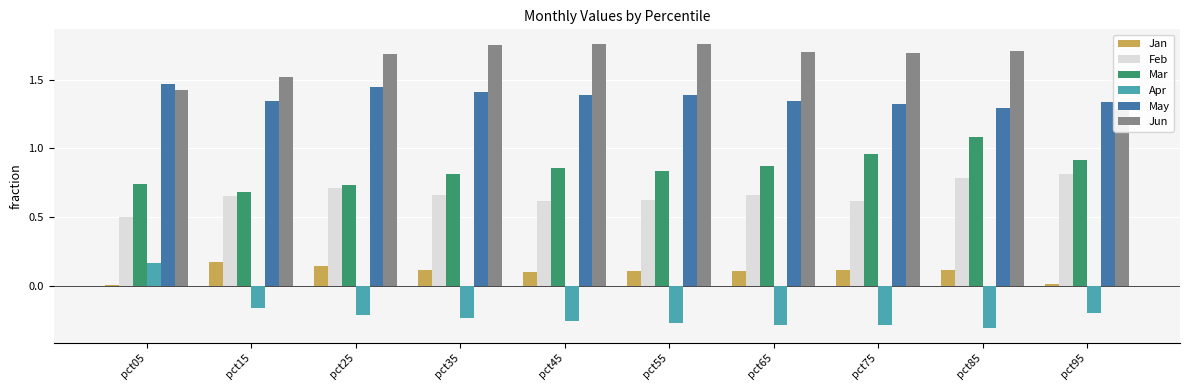

What is the value of the Jan bar at the 3rd from the left?

0.1